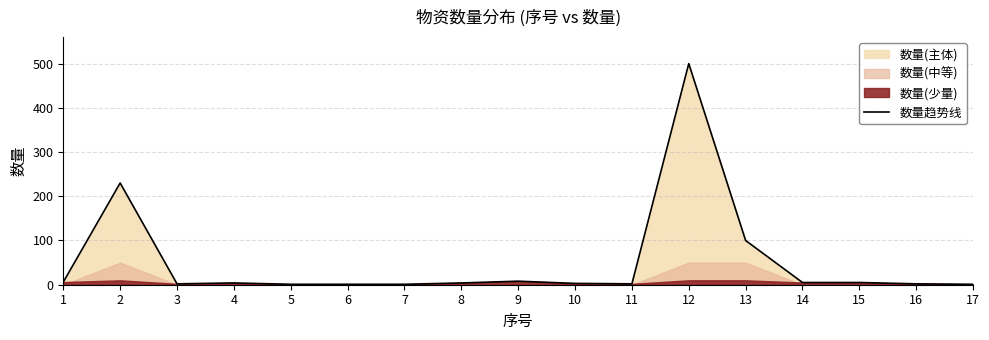

At which category does the chart reach its minimum across all series?

5